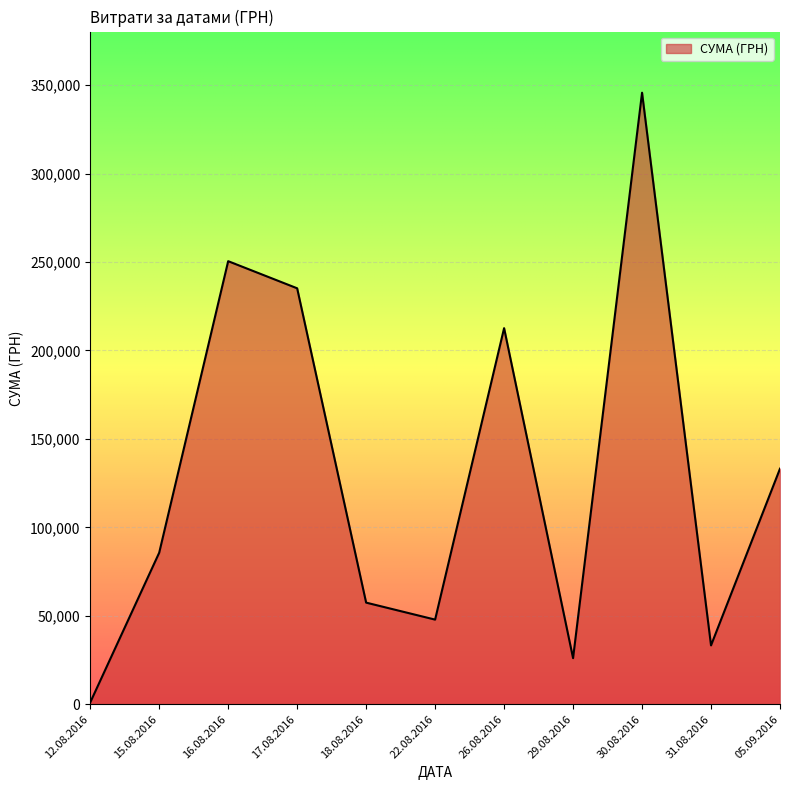

Between 29.08.2016 and 16.08.2016, which is larger?

16.08.2016